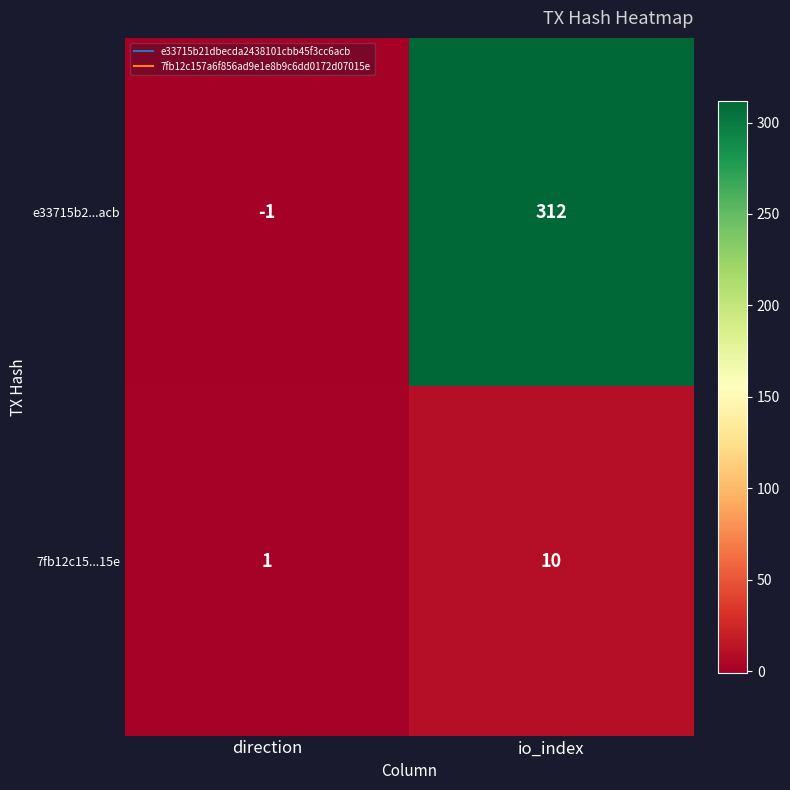

Between direction and io_index, which series saw the biggest shift?

e33715b2...acb